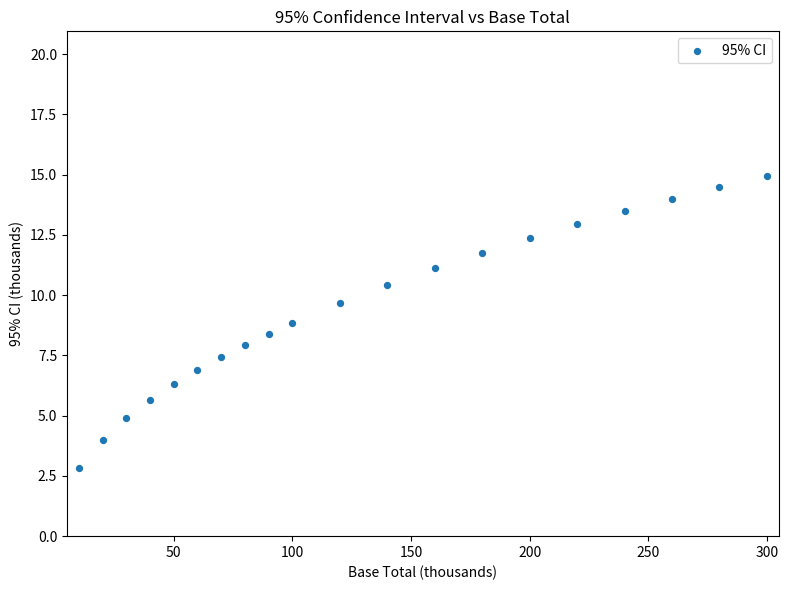

What is the range of X values (max minus min)?

290.0